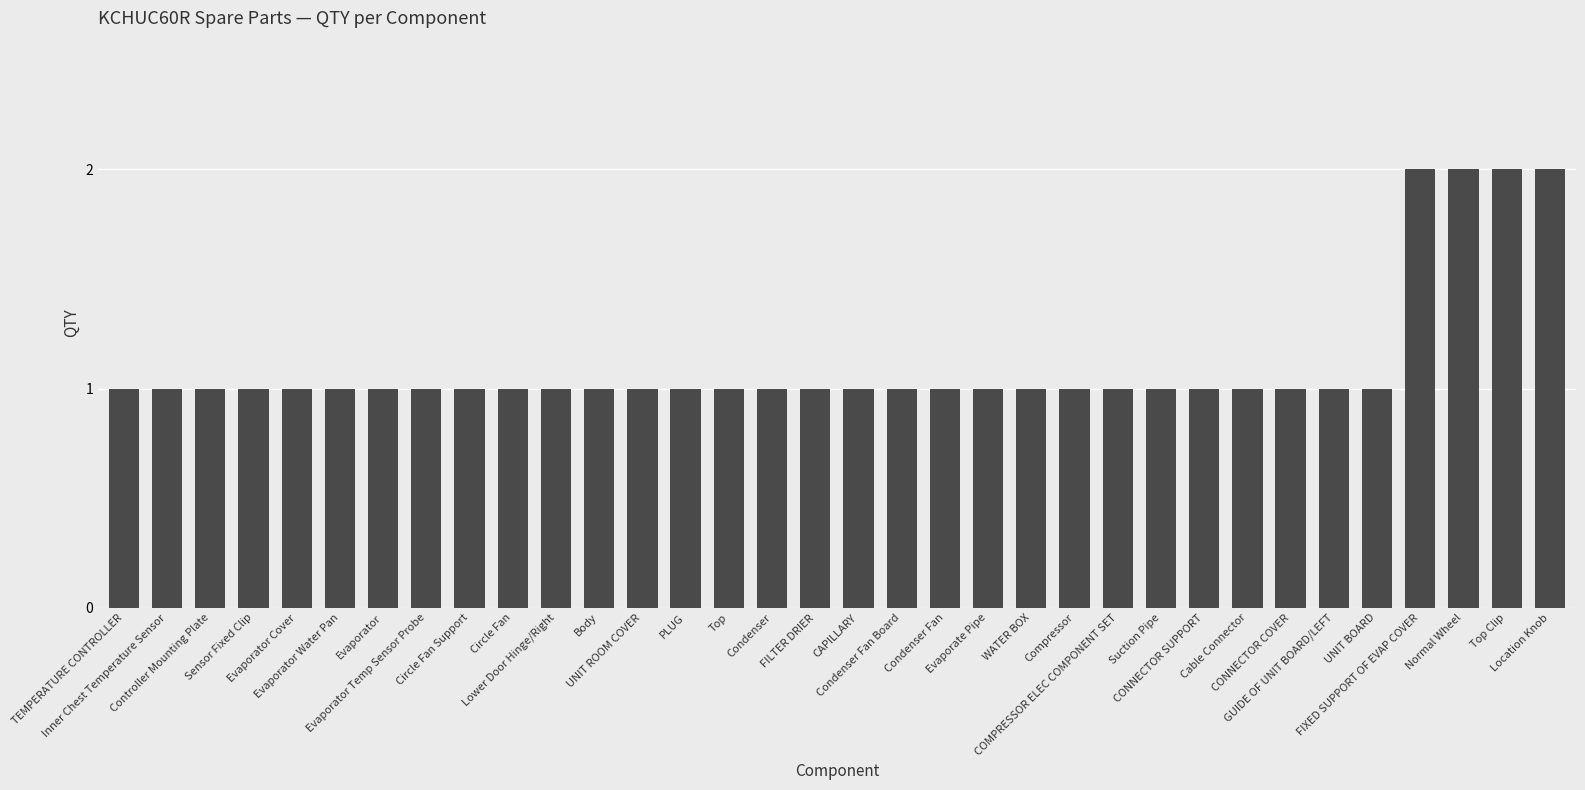

What is the label of the 22nd bar from the right?

UNIT ROOM COVER